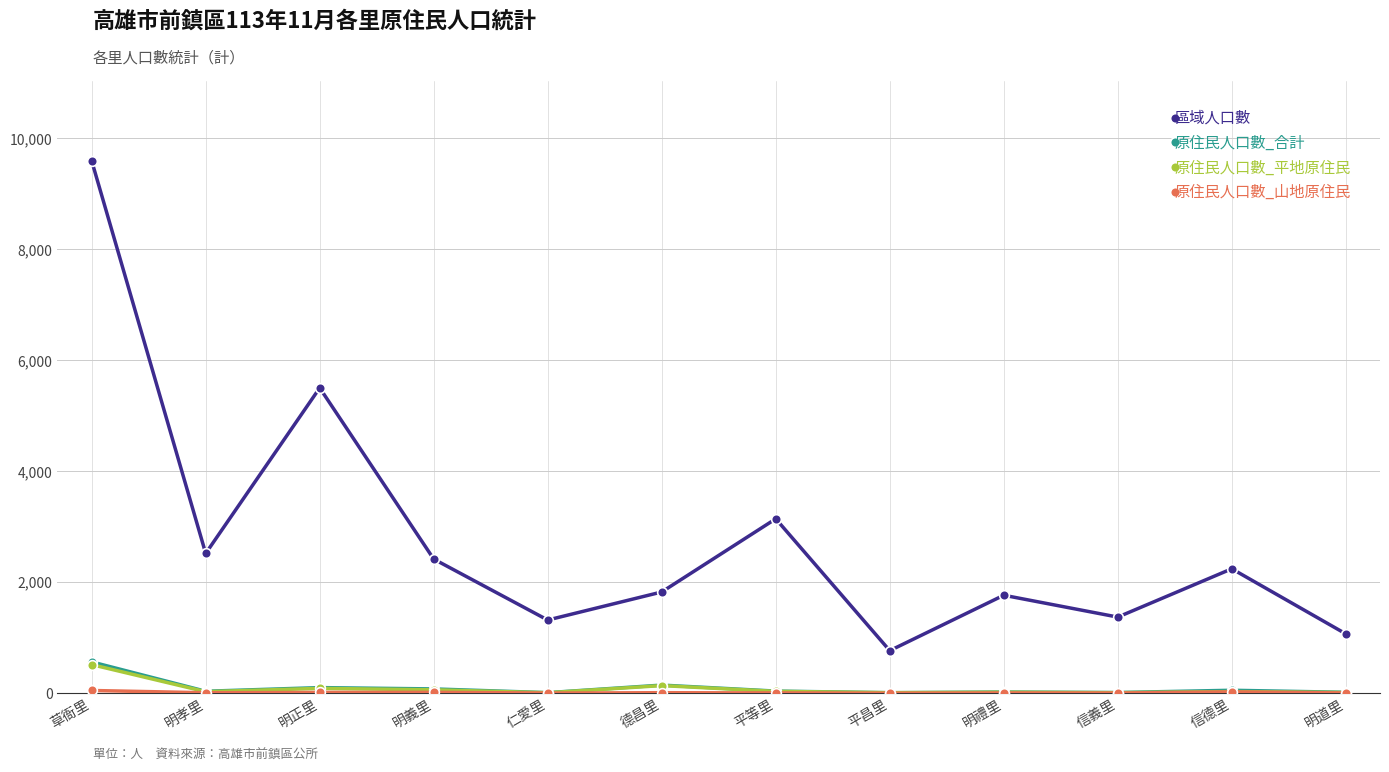

Which series has the widest spread of values?

區域人口數